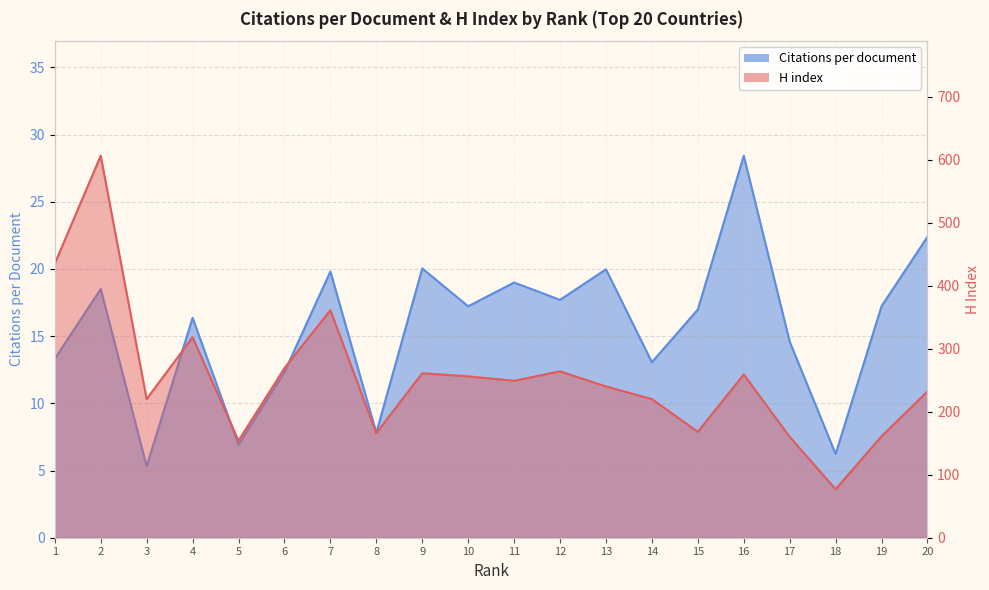

What is the difference between the maximum and minimum values in the H index series?

529.0